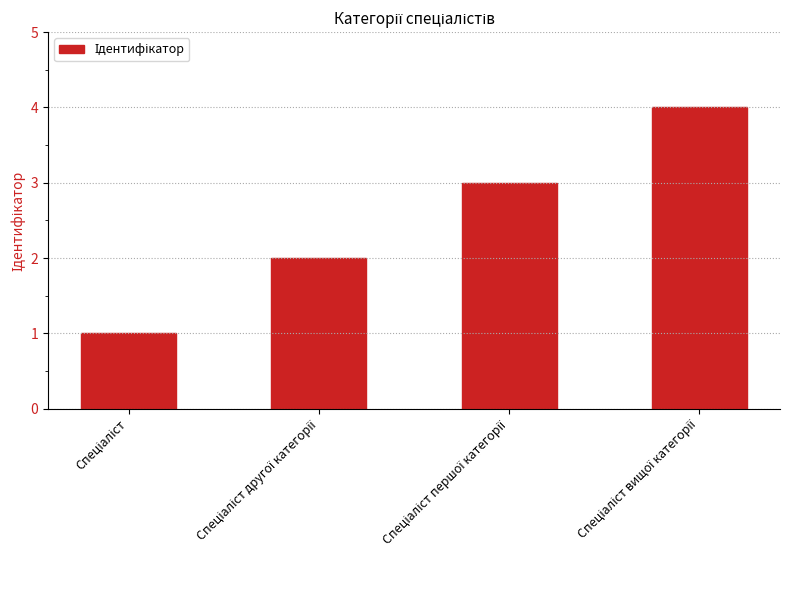

What is the greatest value displayed?

4